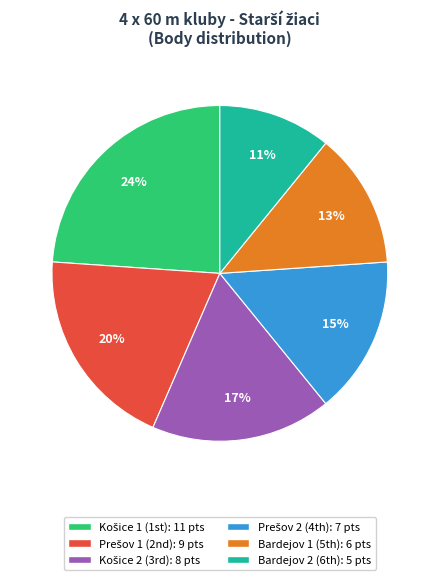

To the nearest percent, what is the difference between the largest and smallest slice percentages?

13%